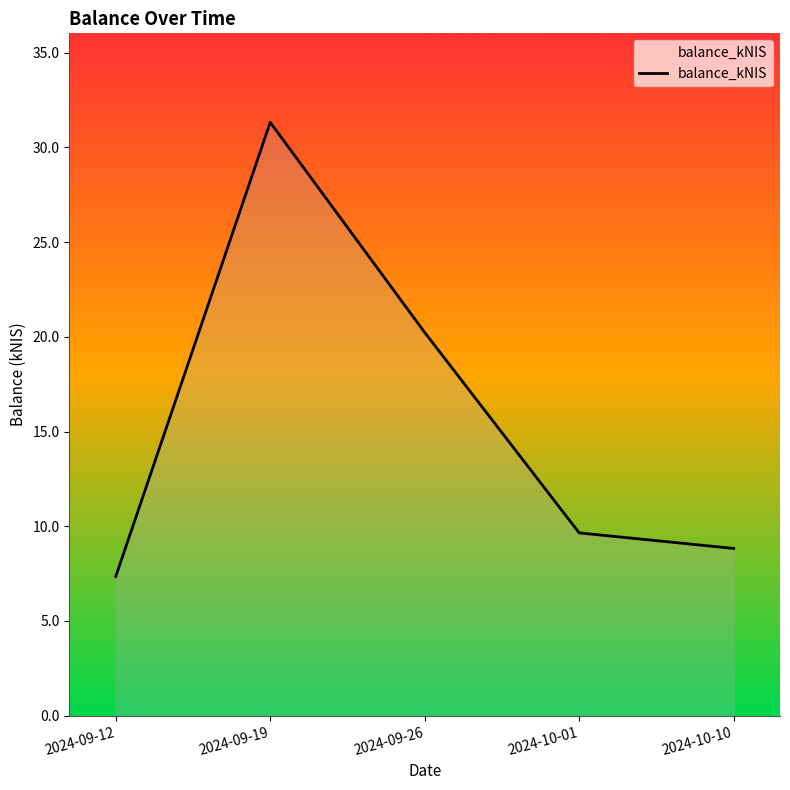

How many lines are shown in the chart?

1